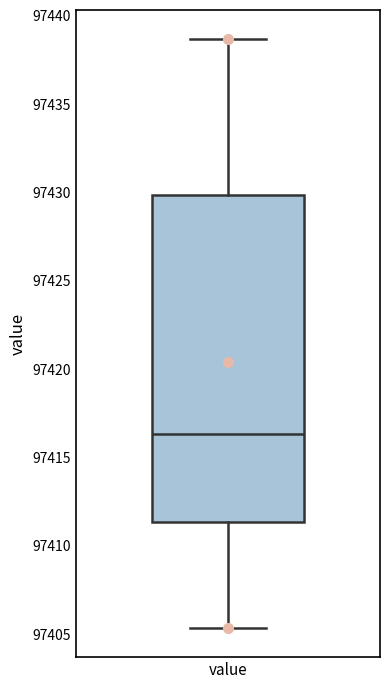

Read this box plot against the y-axis: the position of the median line, the range covered by the box, and the ends of both whiskers. The values are not printed on the chart, so give them approximately, as read against the axis.

median 97416.5, box 97411.5 to 97430.0, whiskers 97405.5 to 97438.5